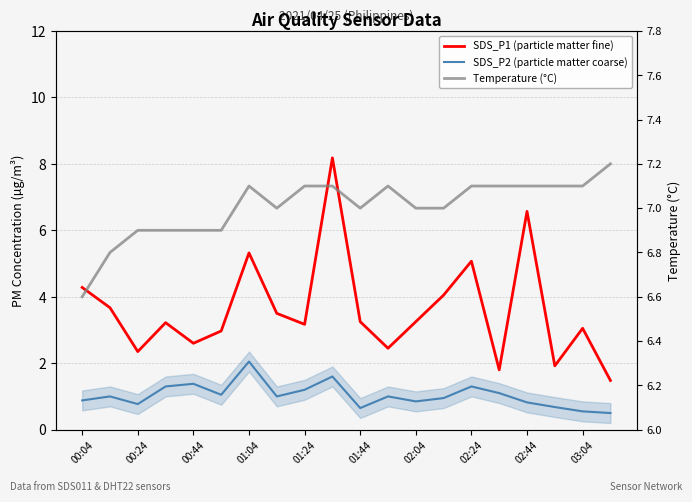

At which label does Temperature (°C) reach its minimum?

00:04